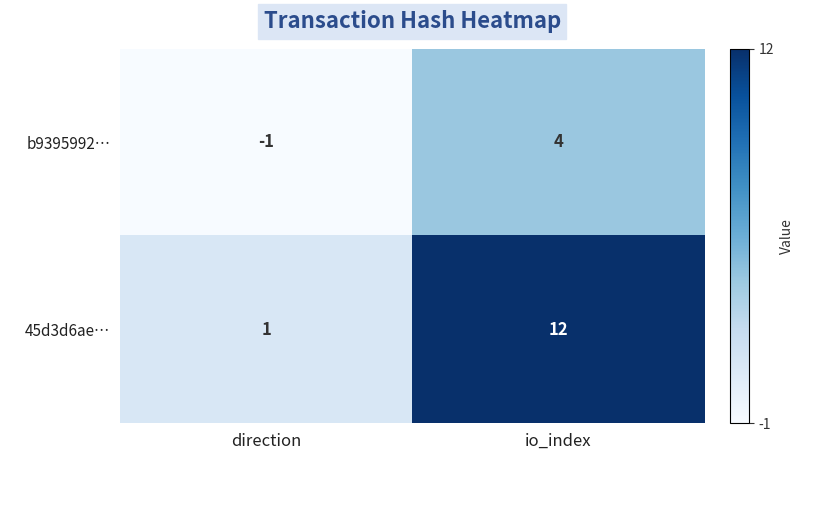

Reading left to right, list all the values displayed in this chart.

b9395992…: direction=-1	io_index=4
45d3d6ae…: direction=1	io_index=12